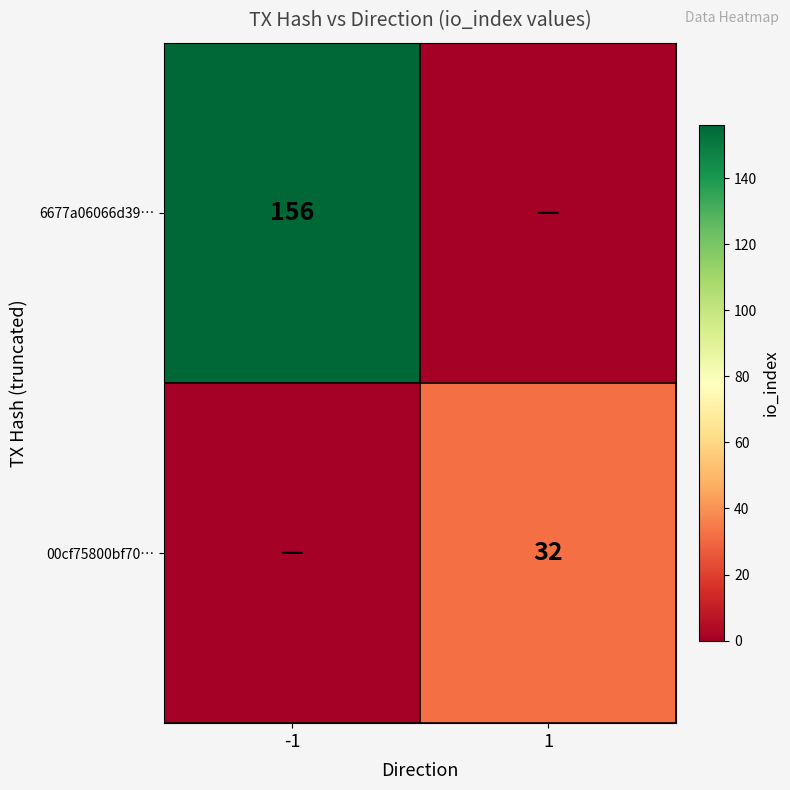

At how many categories does at least one series exceed 53?

1